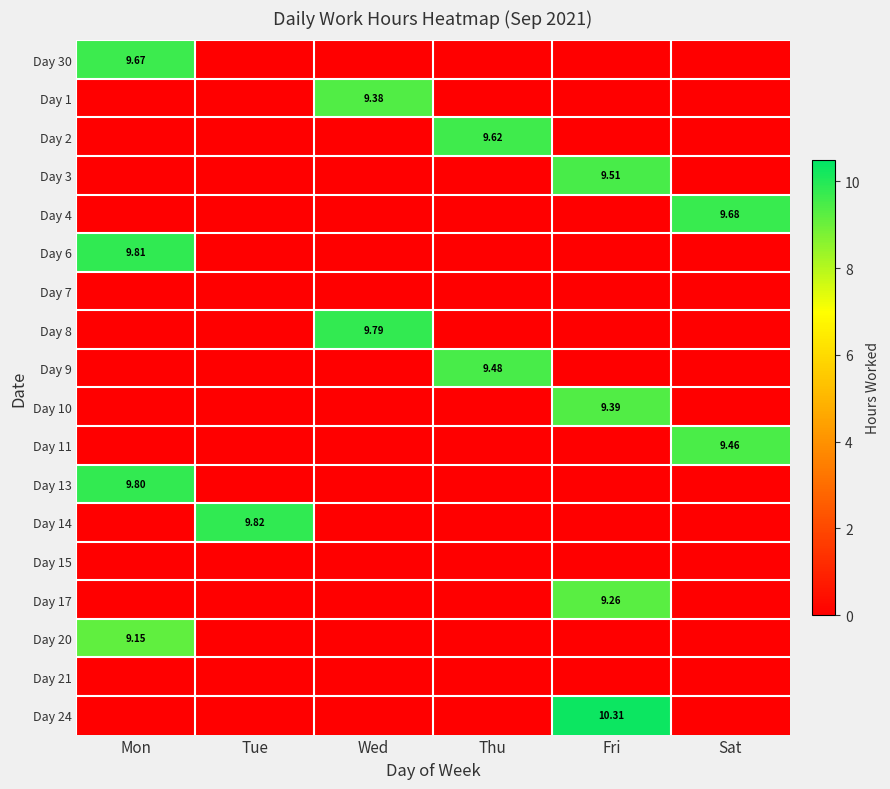

The Day 9 series shows 0.0 at Fri. True or false?

True